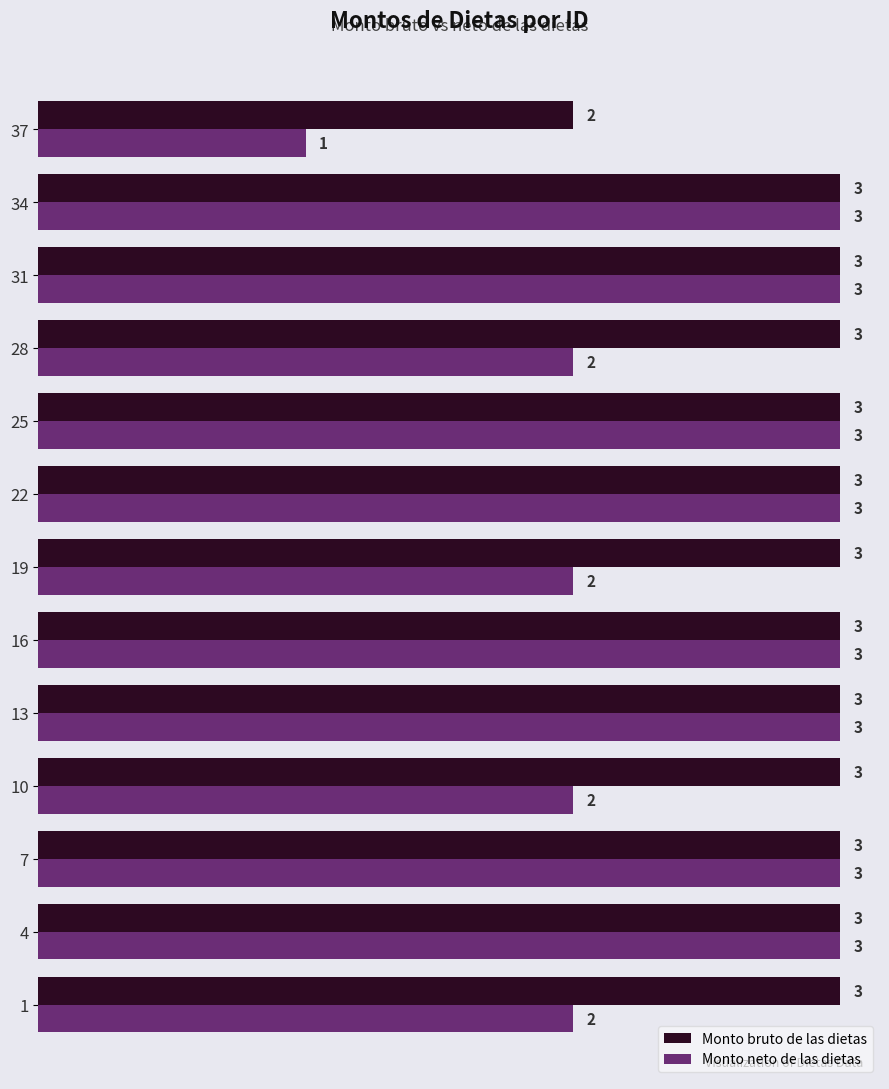

What is the sum of all Monto bruto de las dietas values?

38